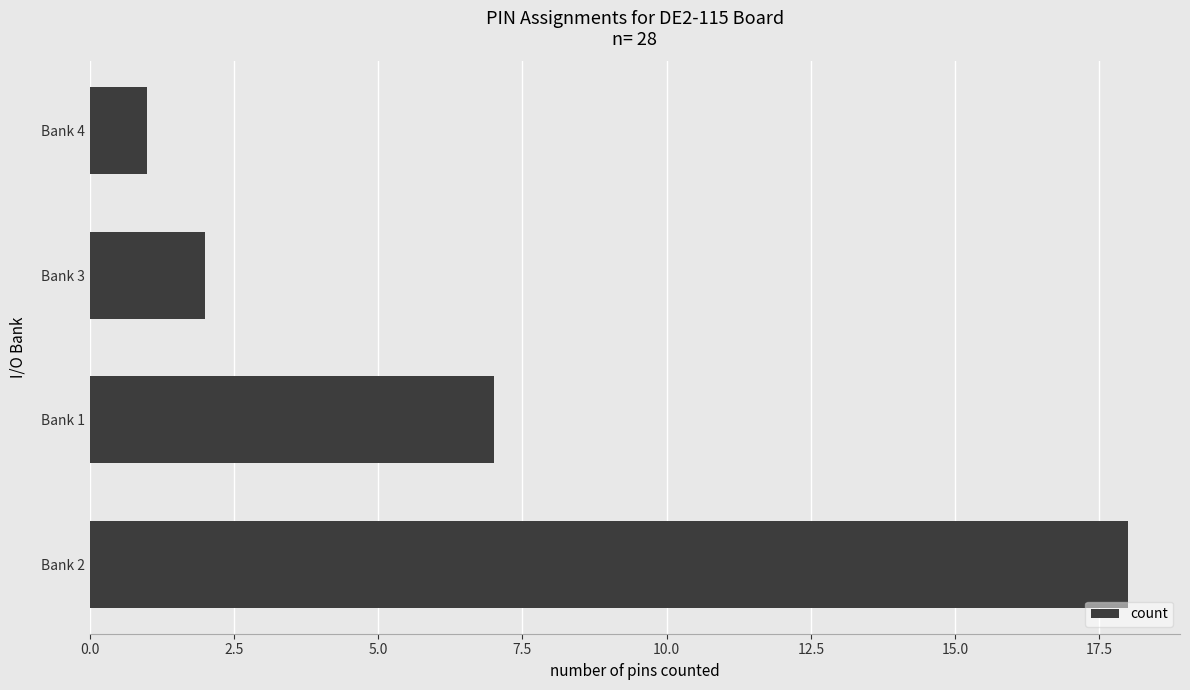

What is the maximum value shown in the chart?

18